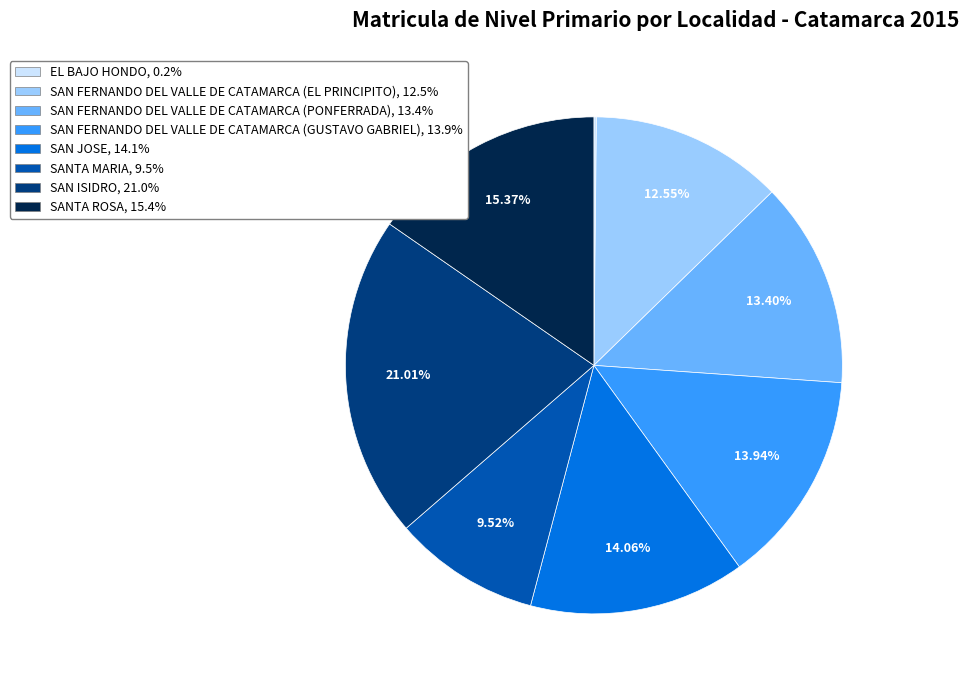

Does any single category account for the majority?

No